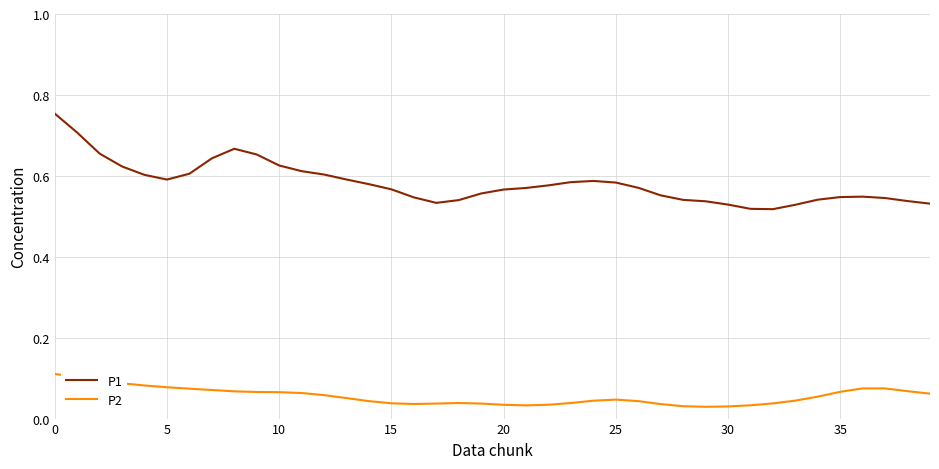

Which series has the largest total across all categories?

P1